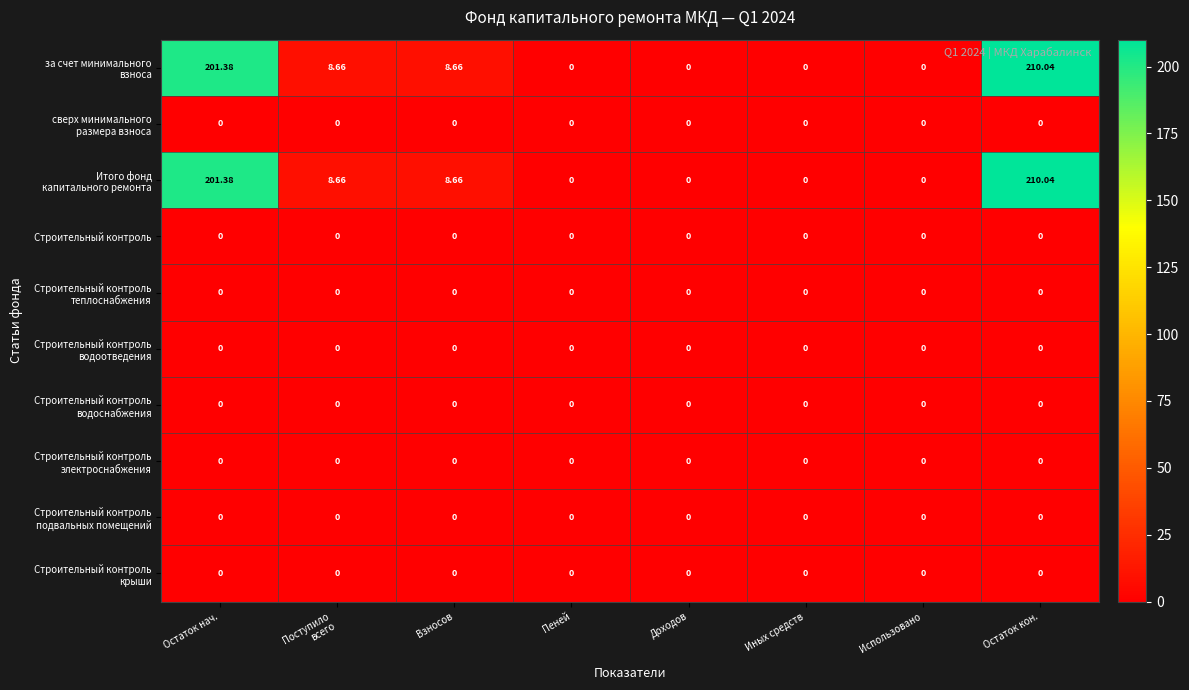

How many categories are shown in the chart?

8